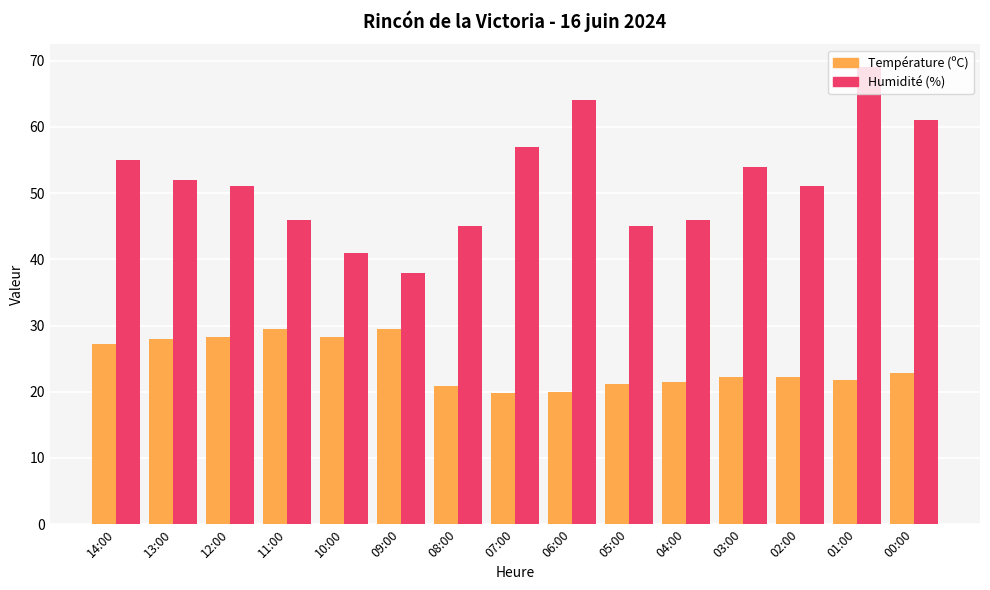

The value of Humidité (%) at 02:00 is 51.0. True or false?

True